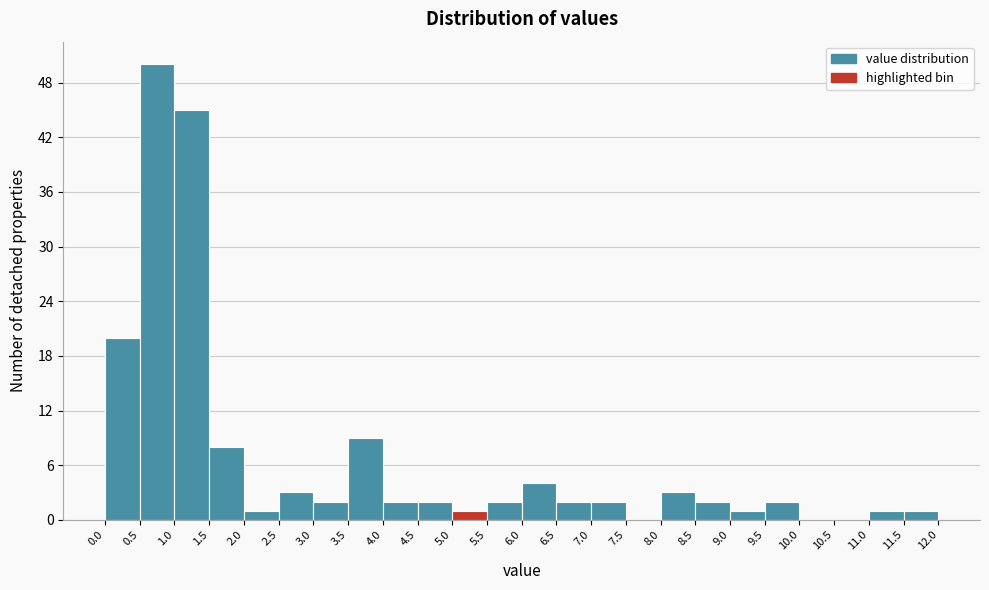

Reading left to right, transcribe this chart: for each bar, give the range it covers on the x-axis and its height. The values are not printed on the chart, so give them approximately, as read against the axis.

0.0 to 0.5: 20
0.5 to 1.0: 50
1.0 to 1.5: 45
1.5 to 2.0: 8
2.0 to 2.5: 1
2.5 to 3.0: 3
3.0 to 3.5: 2
3.5 to 4.0: 9
4.0 to 4.5: 2
4.5 to 5.0: 2
5.0 to 5.5: 1
5.5 to 6.0: 2
6.0 to 6.5: 4
6.5 to 7.0: 2
7.0 to 7.5: 2
7.5 to 8.0: 0
8.0 to 8.5: 3
8.5 to 9.0: 2
9.0 to 9.5: 1
9.5 to 10.0: 2
10.0 to 10.5: 0
10.5 to 11.0: 0
11.0 to 11.5: 1
11.5 to 12.0: 1